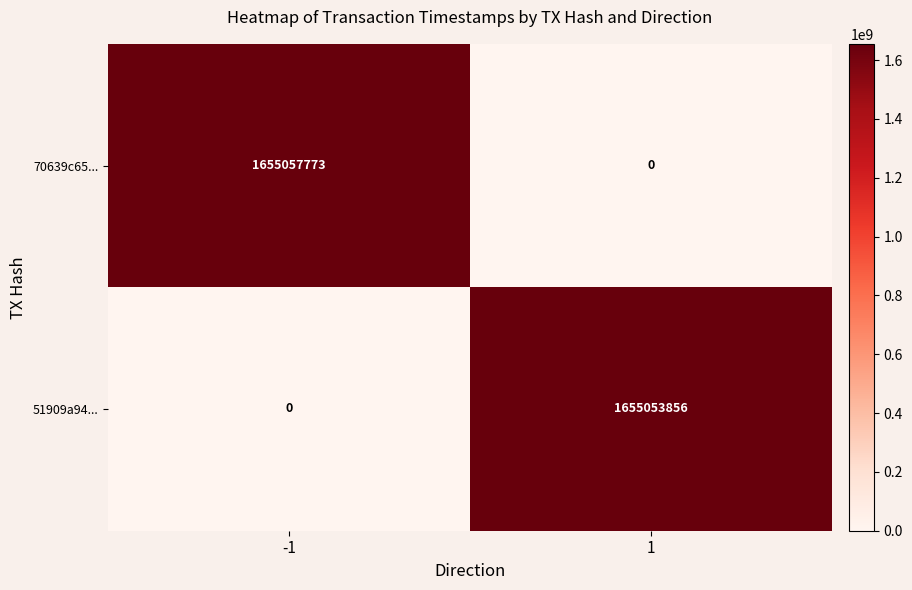

At which category is the sum across all series the highest?

-1